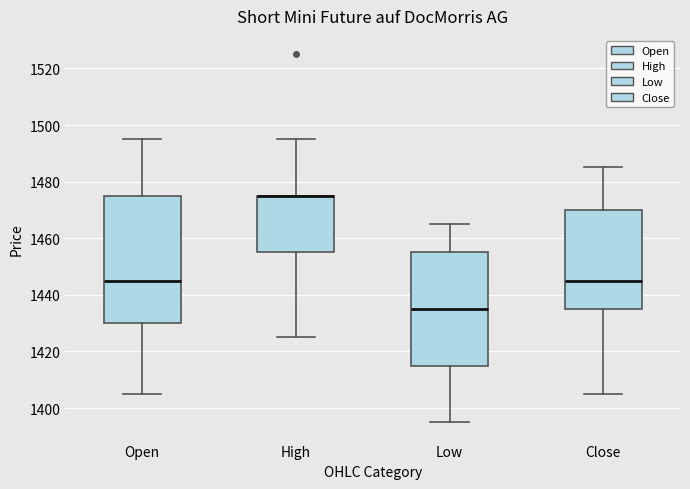

Reading left to right, transcribe this box plot: for each box, give where its median line is, the range the box spans, and where its two whiskers end, as read against the y-axis. The values are not printed on the chart, so give them approximately, as read against the axis.

Open: median 1446, box 1430 to 1476, whiskers 1406 to 1496
High: median 1476 (drawn on the box's upper edge), box 1456 to 1476, whiskers 1426 to 1496
Low: median 1436, box 1416 to 1456, whiskers 1396 to 1466
Close: median 1446, box 1436 to 1470, whiskers 1406 to 1486